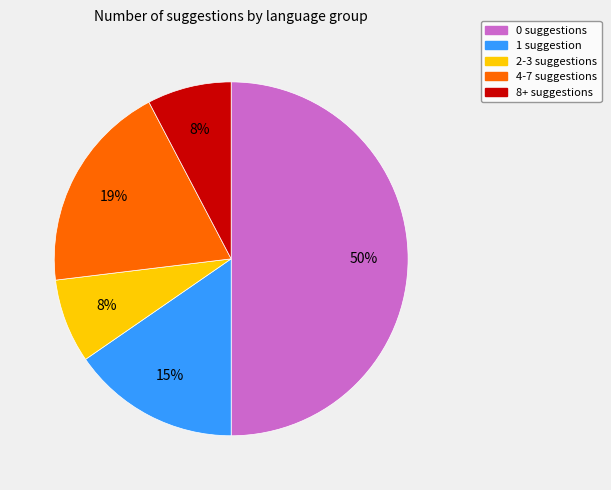

To the nearest percent, what is the average slice percentage?

20%